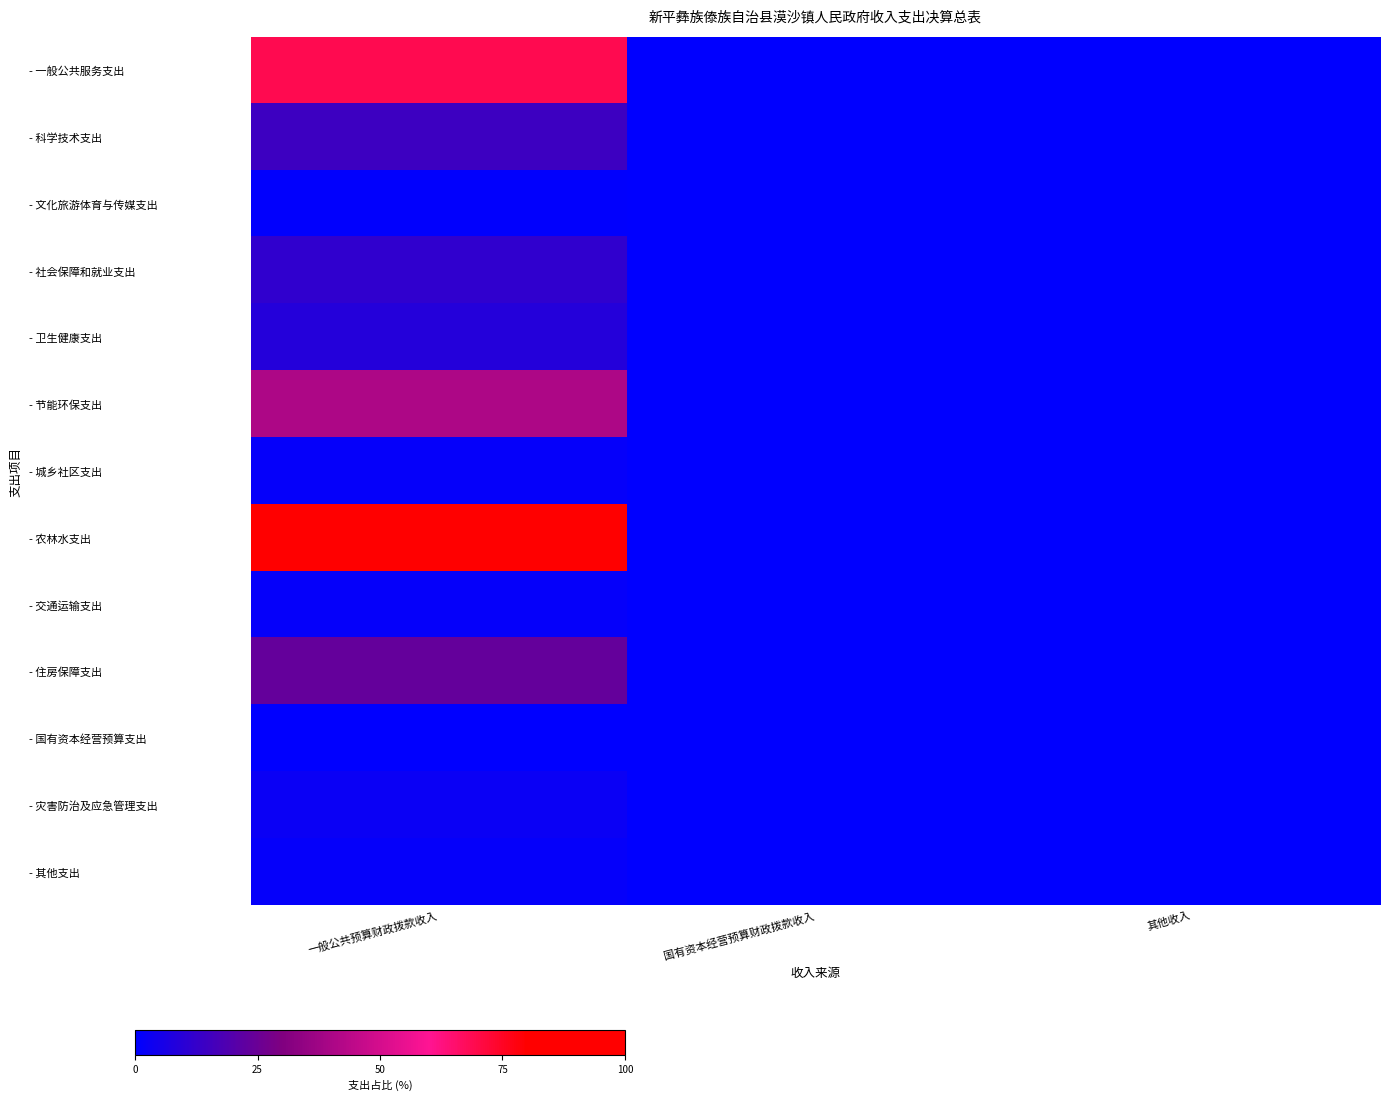

Which category has the lowest value across all series?

国有资本经营预算财政拨款收入